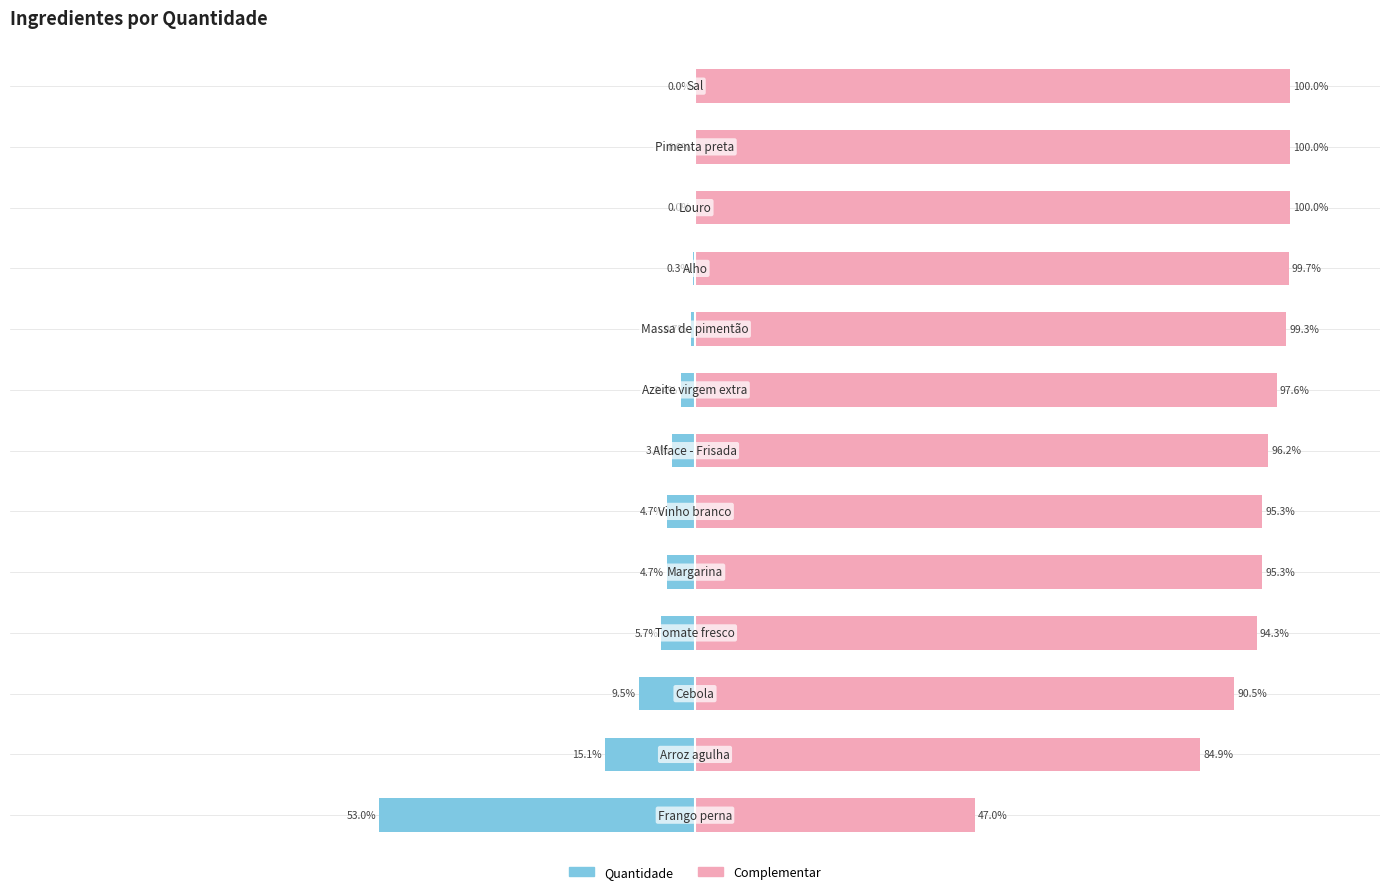

What is the average value of the Quantidade (principal) series?

-7.7